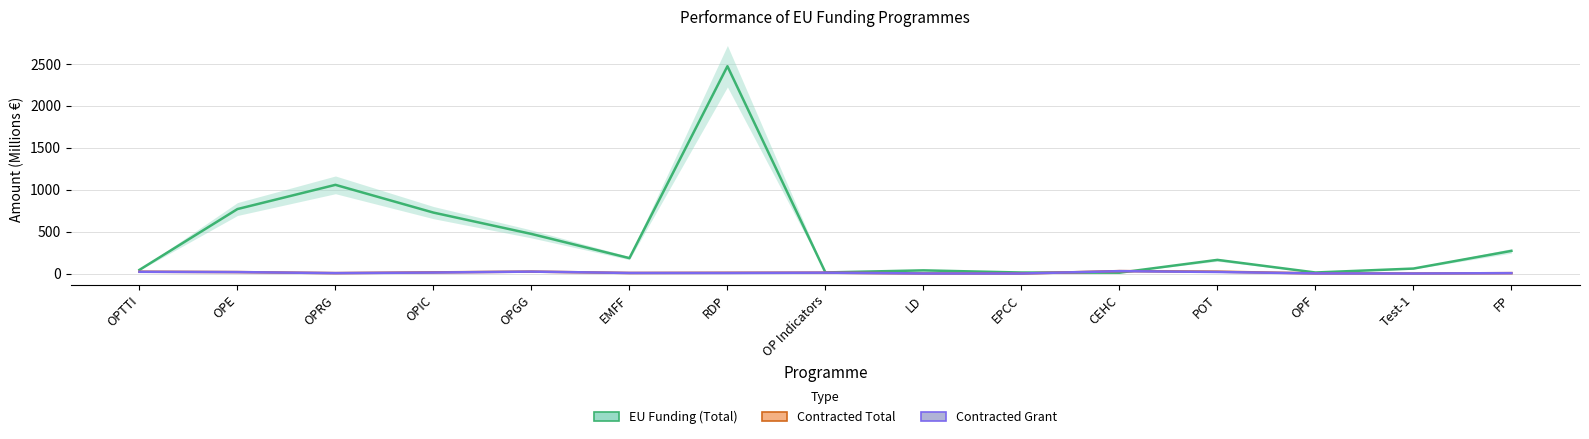

What is the value of the Contracted Total point at the 11th from the left?

28.9